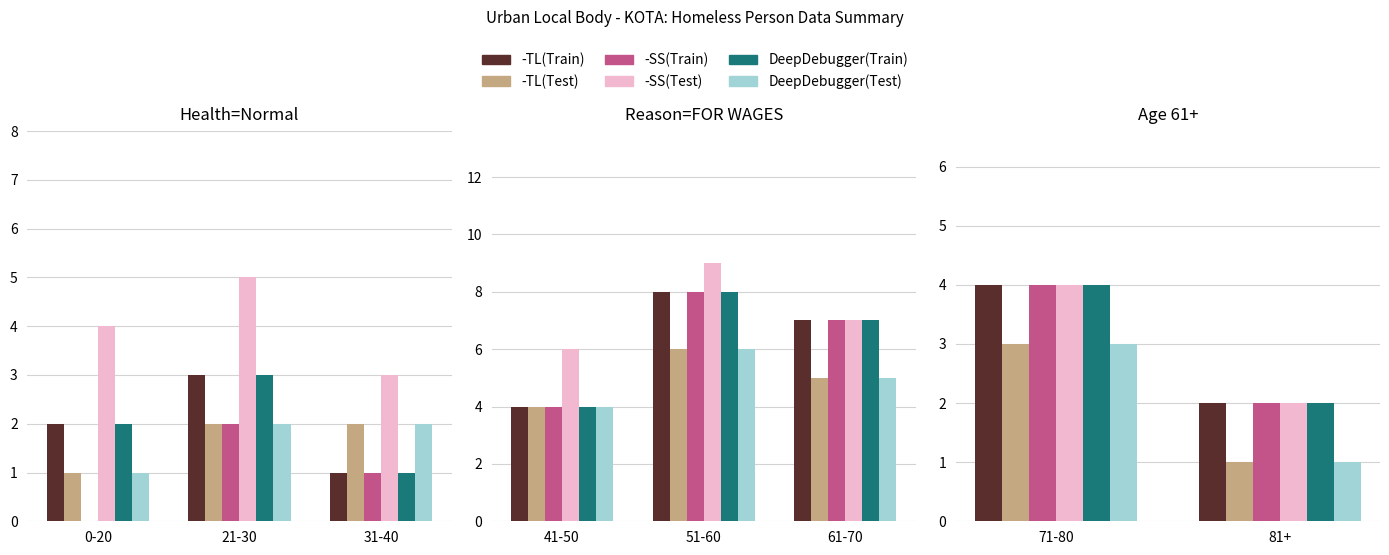

True or false: Female Dep(Train) has a value of 1 at 81+.

False